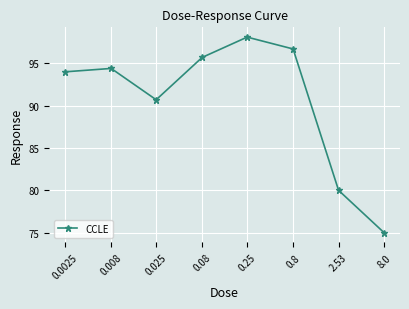

Where is the first local maximum?

0.008